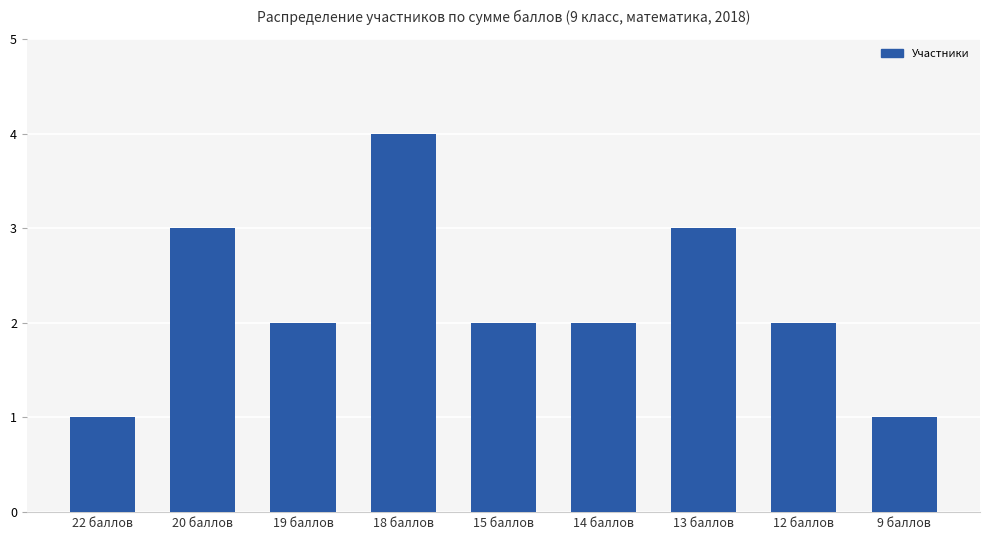

What position from the left is 12 баллов?

8